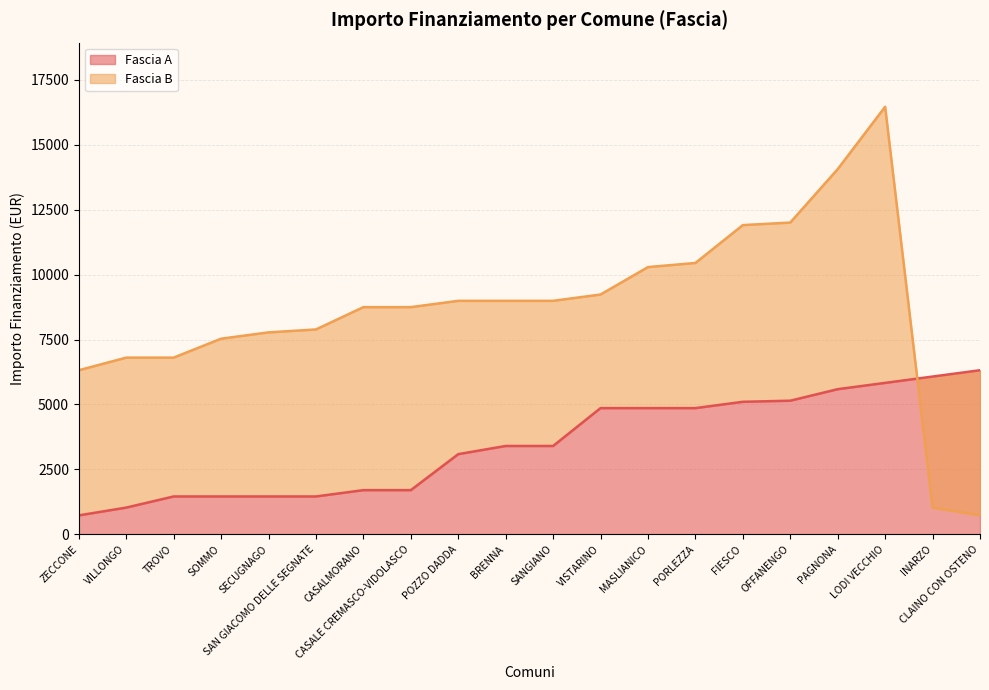

How many data points does each series have?

20